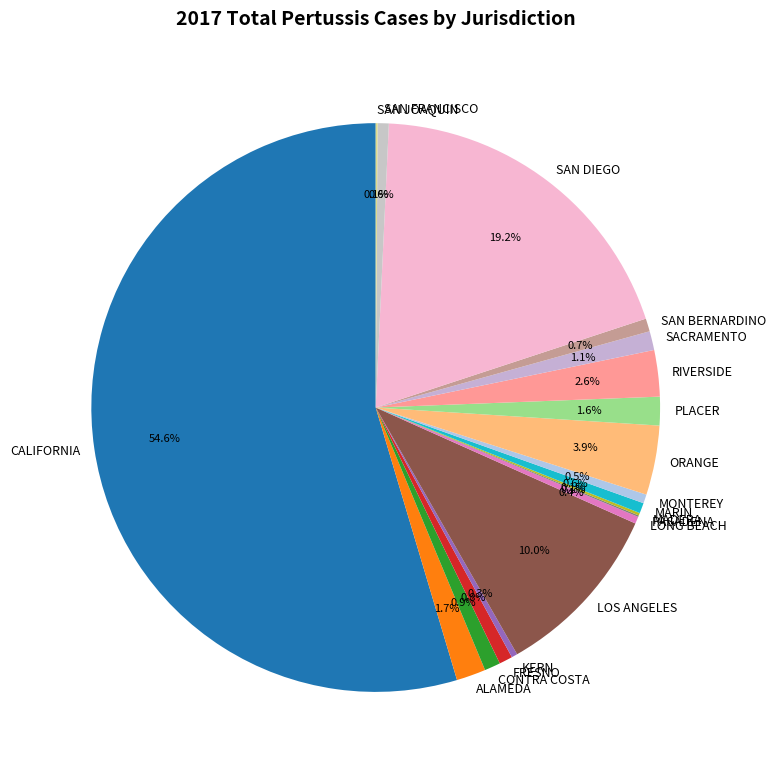

What is the ratio of the value at RIVERSIDE to the value at KERN?

7.8